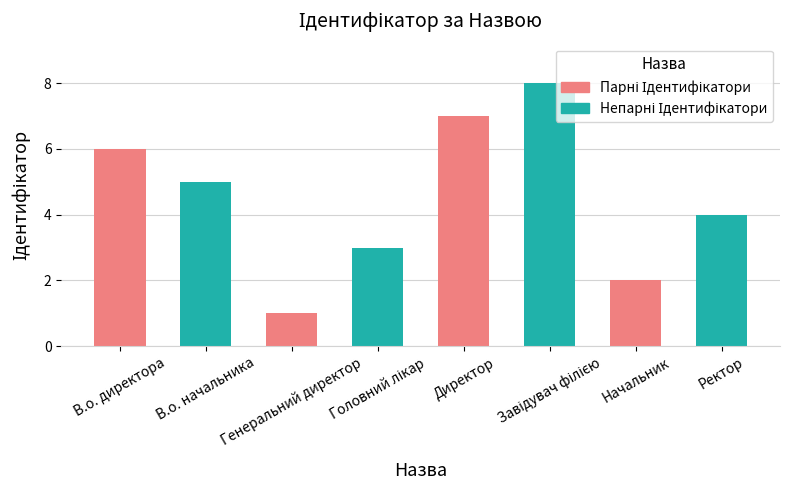

What is the approximate value at В.о. директора?

6